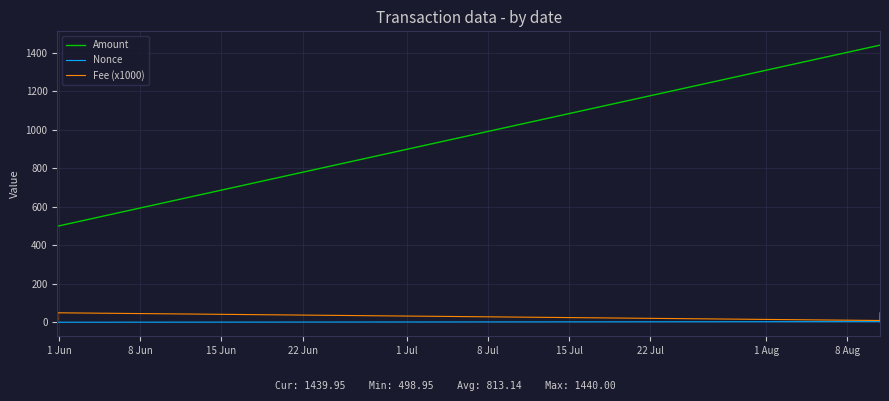

Which series has the largest total across all categories?

Amount